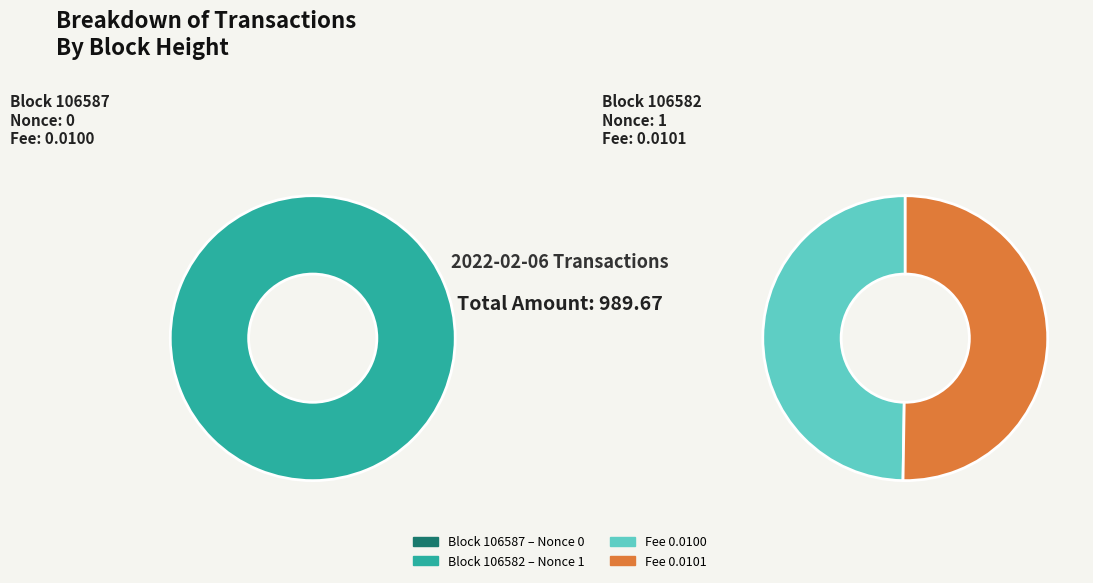

True or false: 106587 accounts for 0% of the total.

True